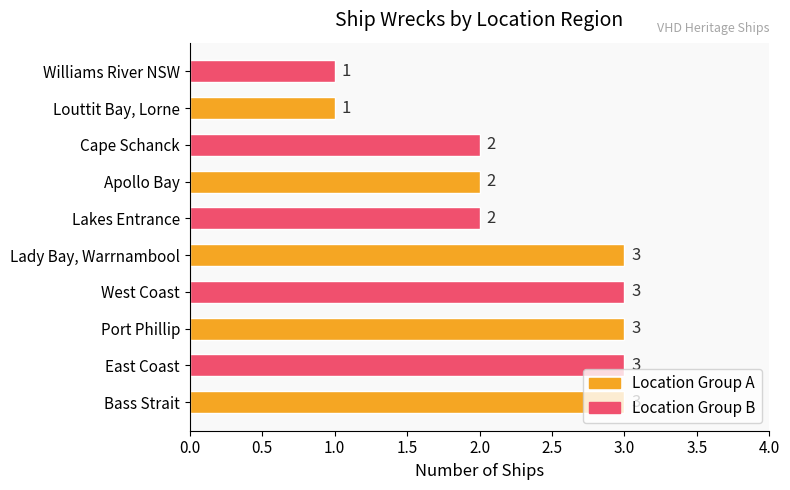

The chart shows a value of 3 at Bass Strait. True or false?

True